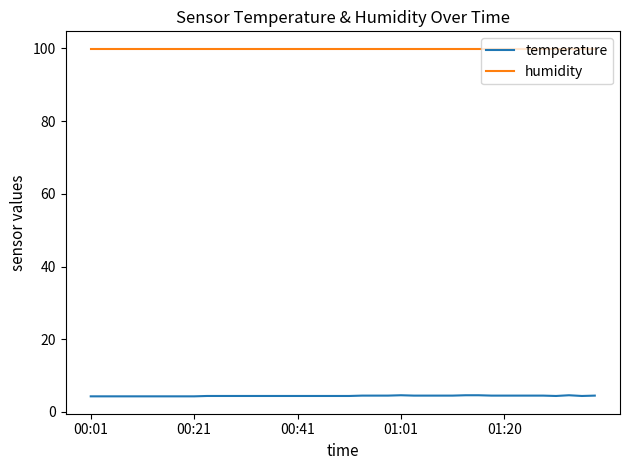

List the series in order of their overall mean, highest first.

humidity, temperature